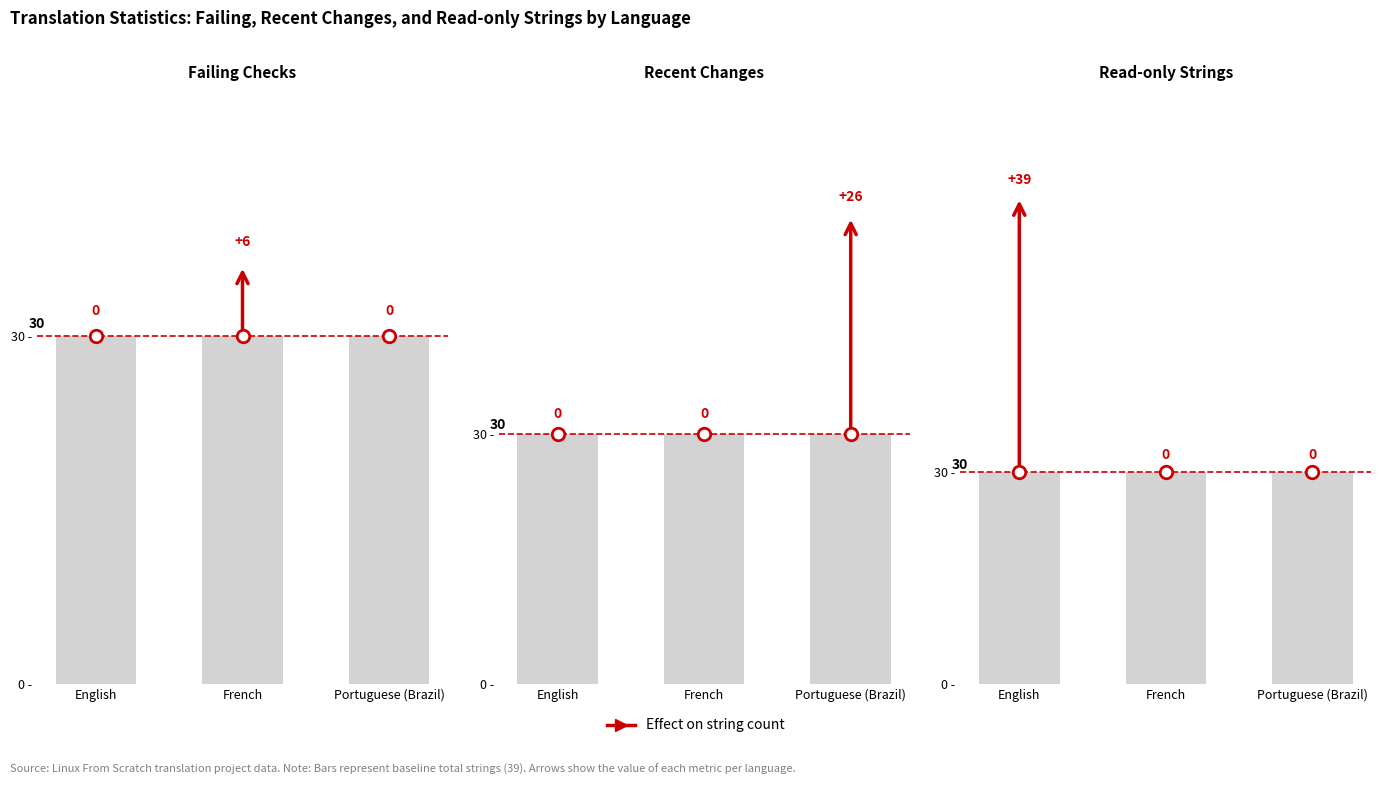

List the series in order of their peak value, lowest first.

failing, recent_changes, readonly, total